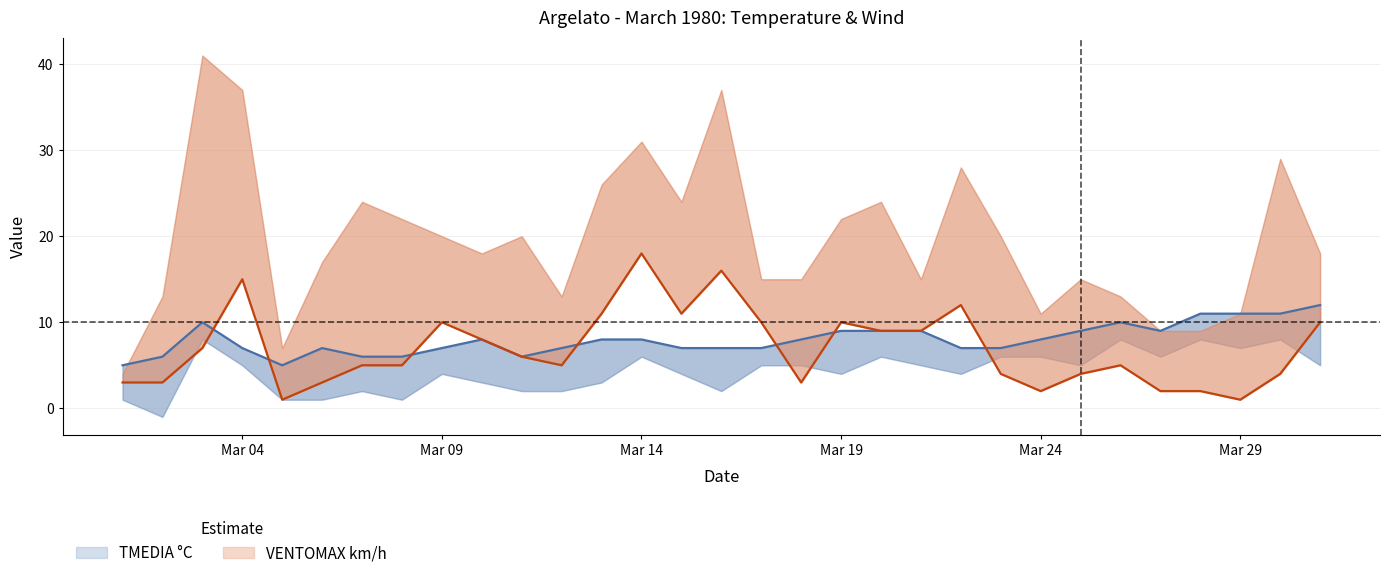

How many TMEDIA °C values are between 7 and 9?

19